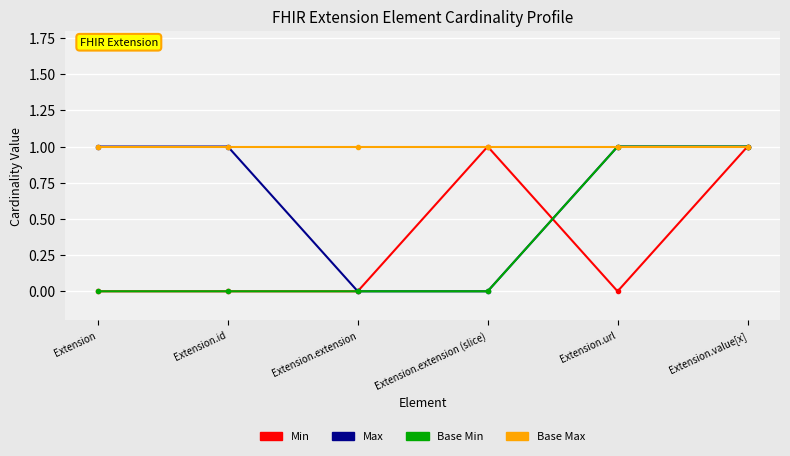

What is the highest value of the Min series?

1